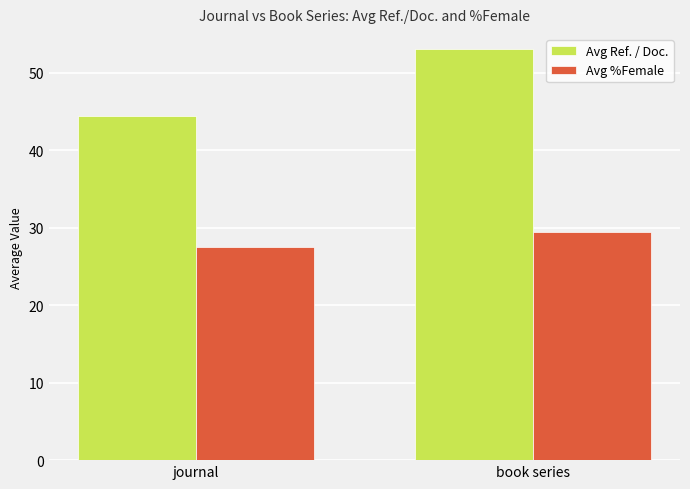

How many bars are there in each group?

2